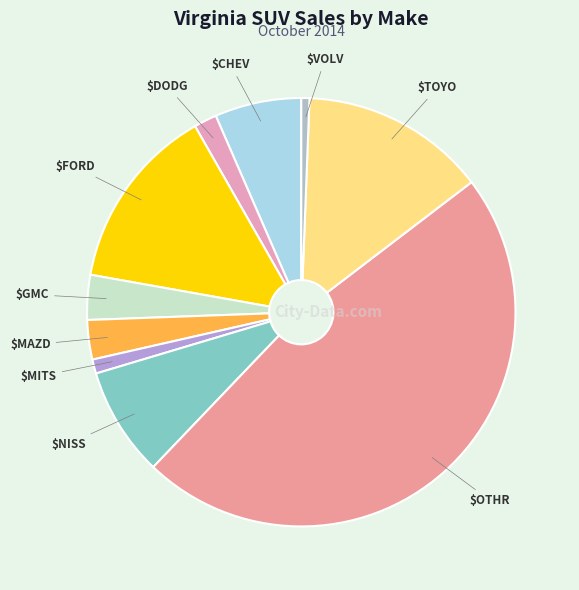

How many slices are in this pie chart?

10